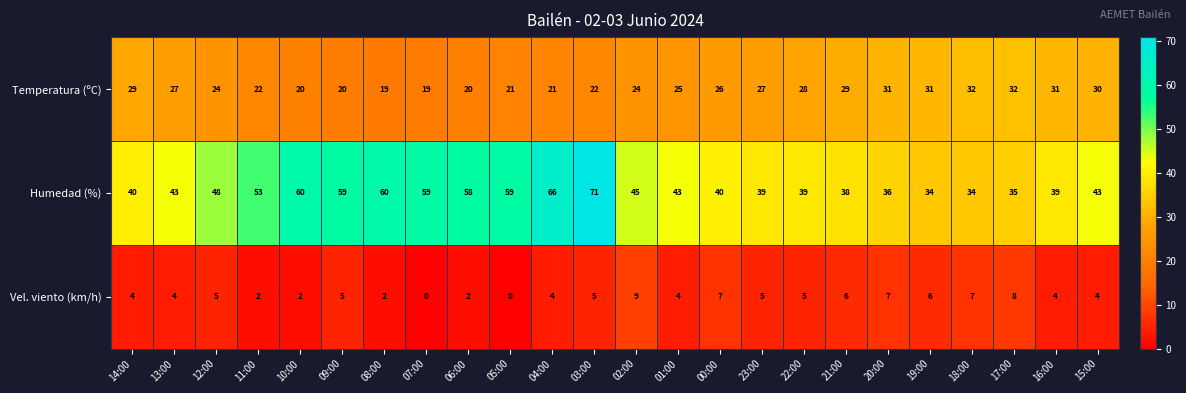

Count the number of categories in the chart.

24